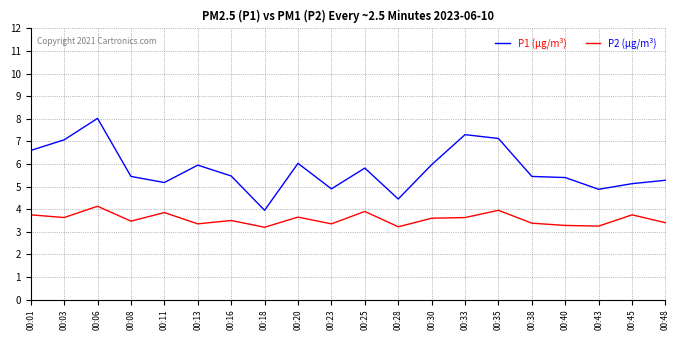

What is the difference between the highest and lowest values at 00:13?

2.6